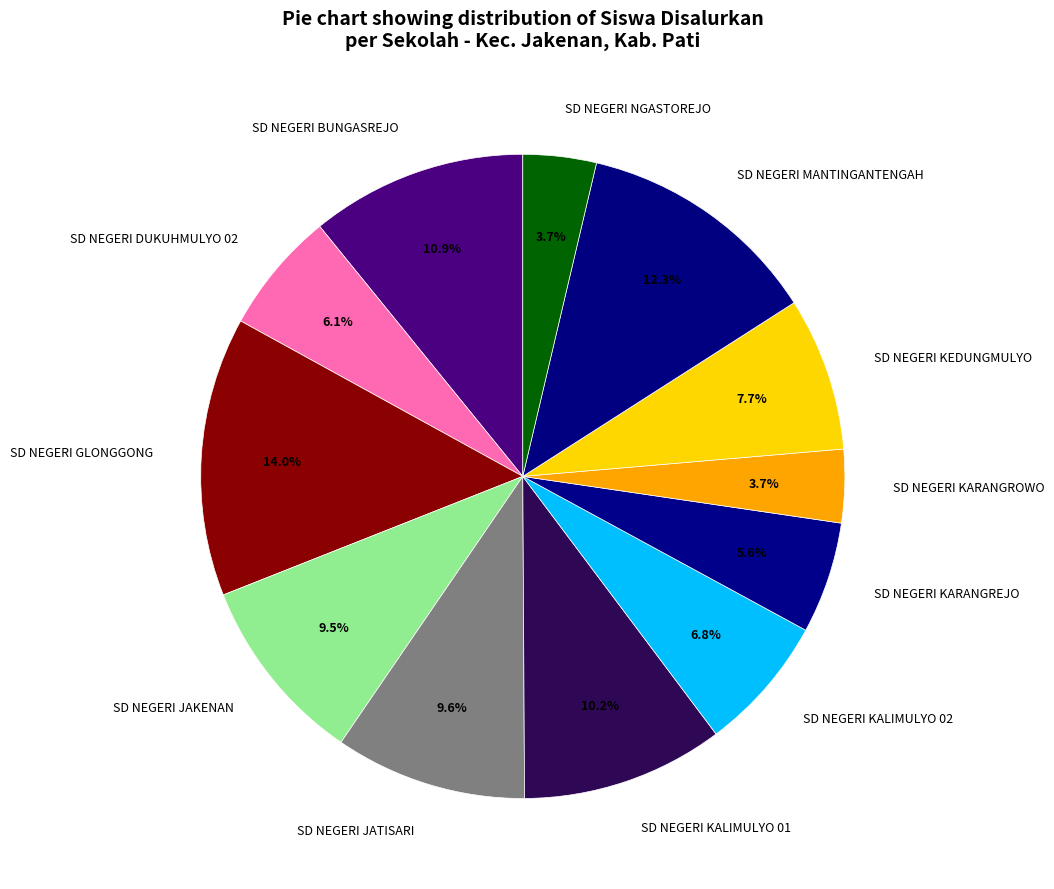

Between SD NEGERI KALIMULYO 01 and SD NEGERI KEDUNGMULYO, which is larger?

SD NEGERI KALIMULYO 01